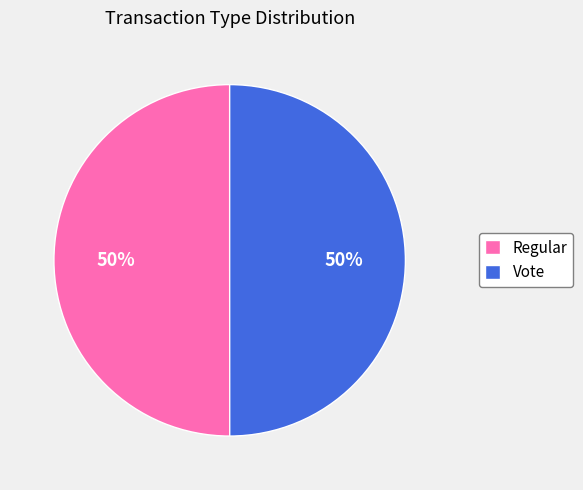

To the nearest percent, what is the average slice percentage?

50%